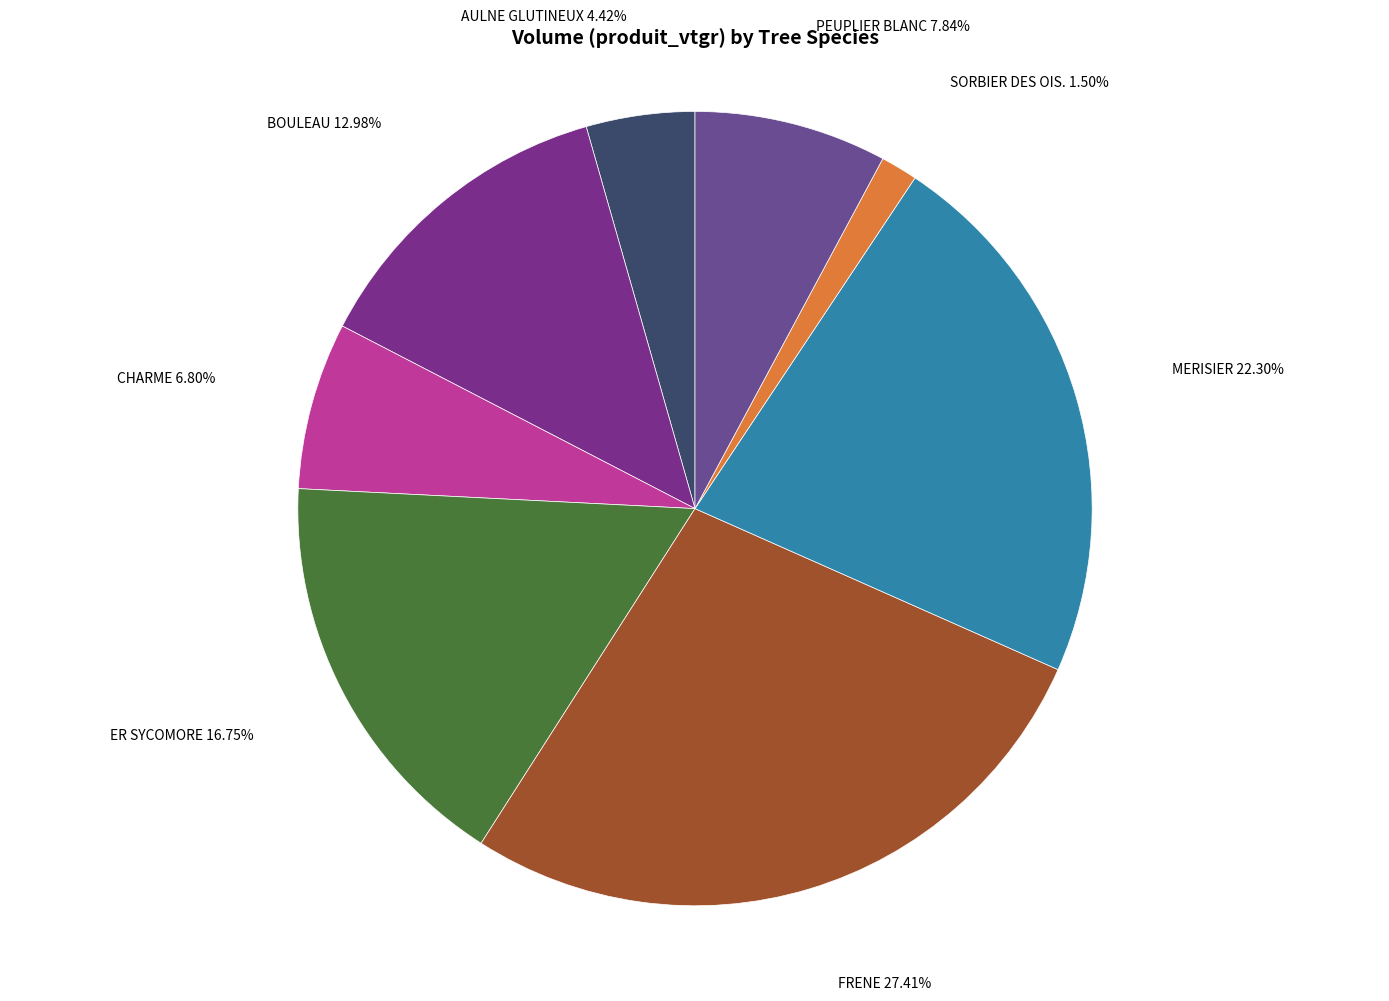

To the nearest percent, what is the difference between the largest and smallest slice percentages?

26%